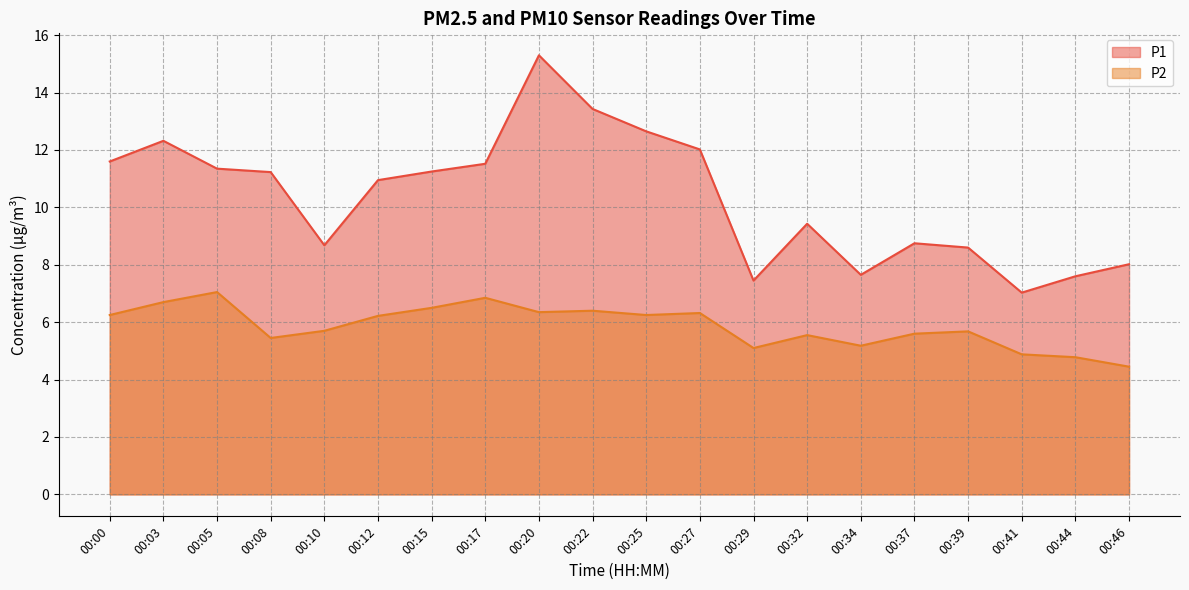

What is the total value across all series at 00:05?

18.4